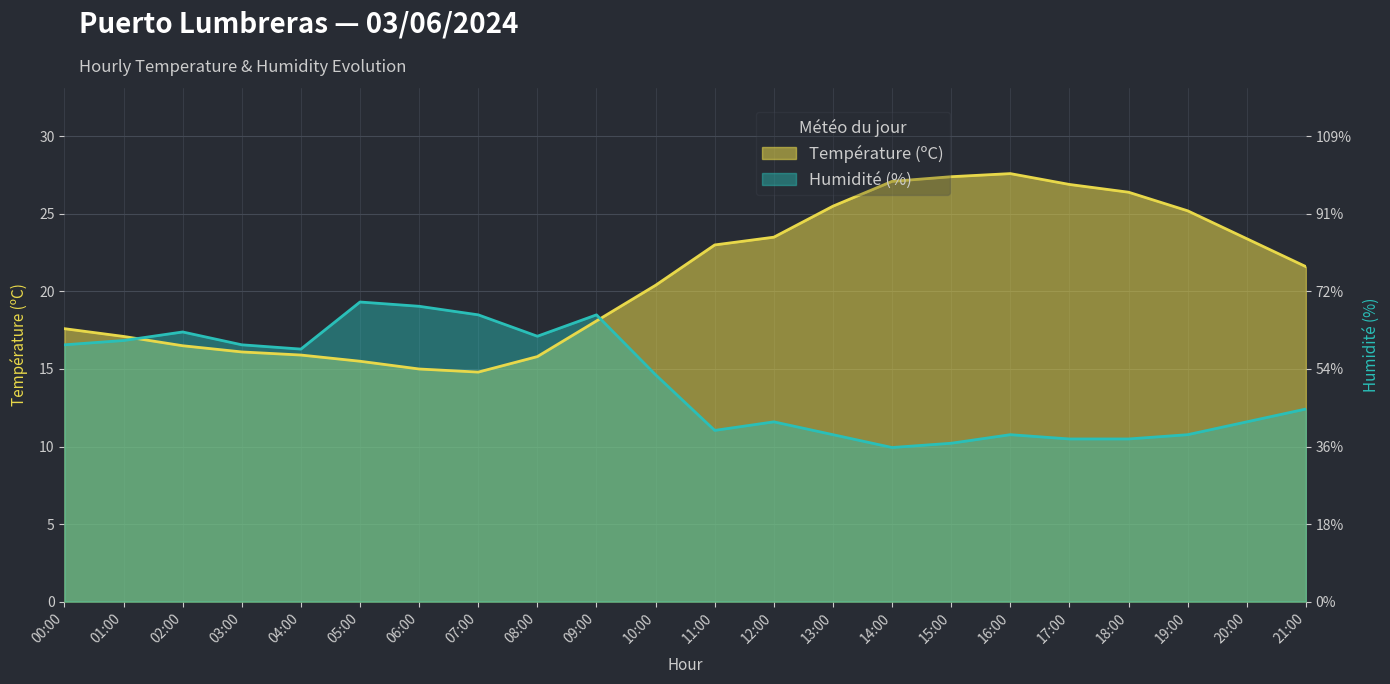

At which label is Température (ºC) closest to 21?

10:00